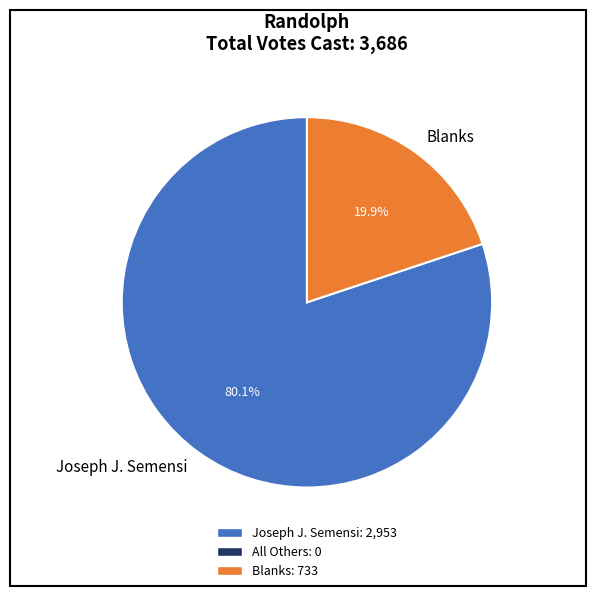

How many segments does this pie chart have?

2